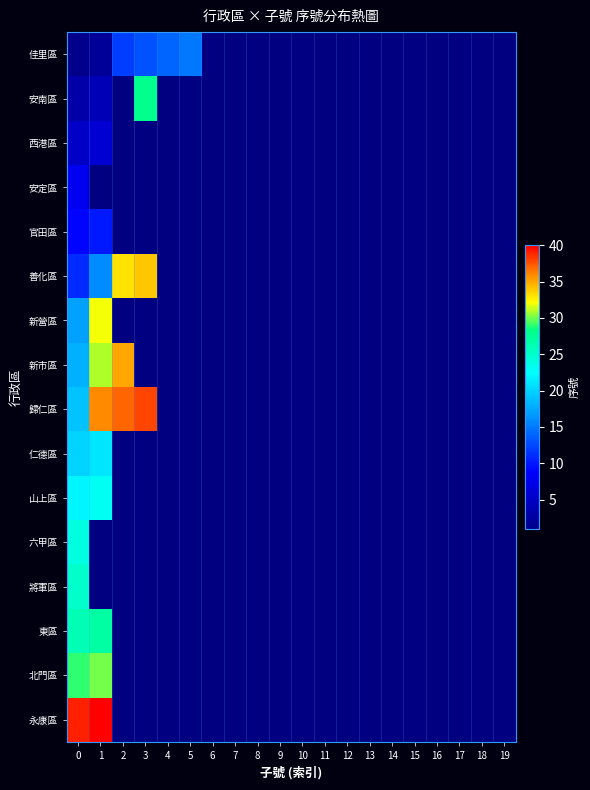

What is the difference between the maximum and minimum values in the 安南區 series?

25.0